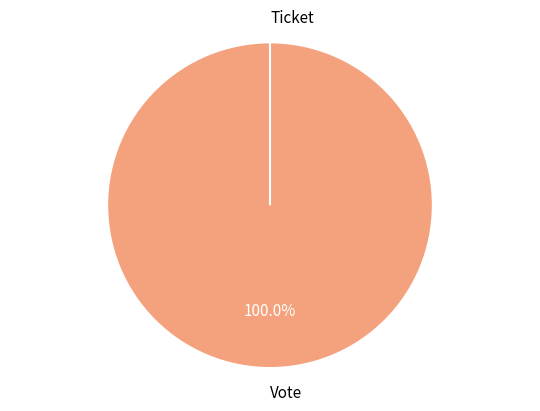

What is the largest slice in the pie chart?

Vote